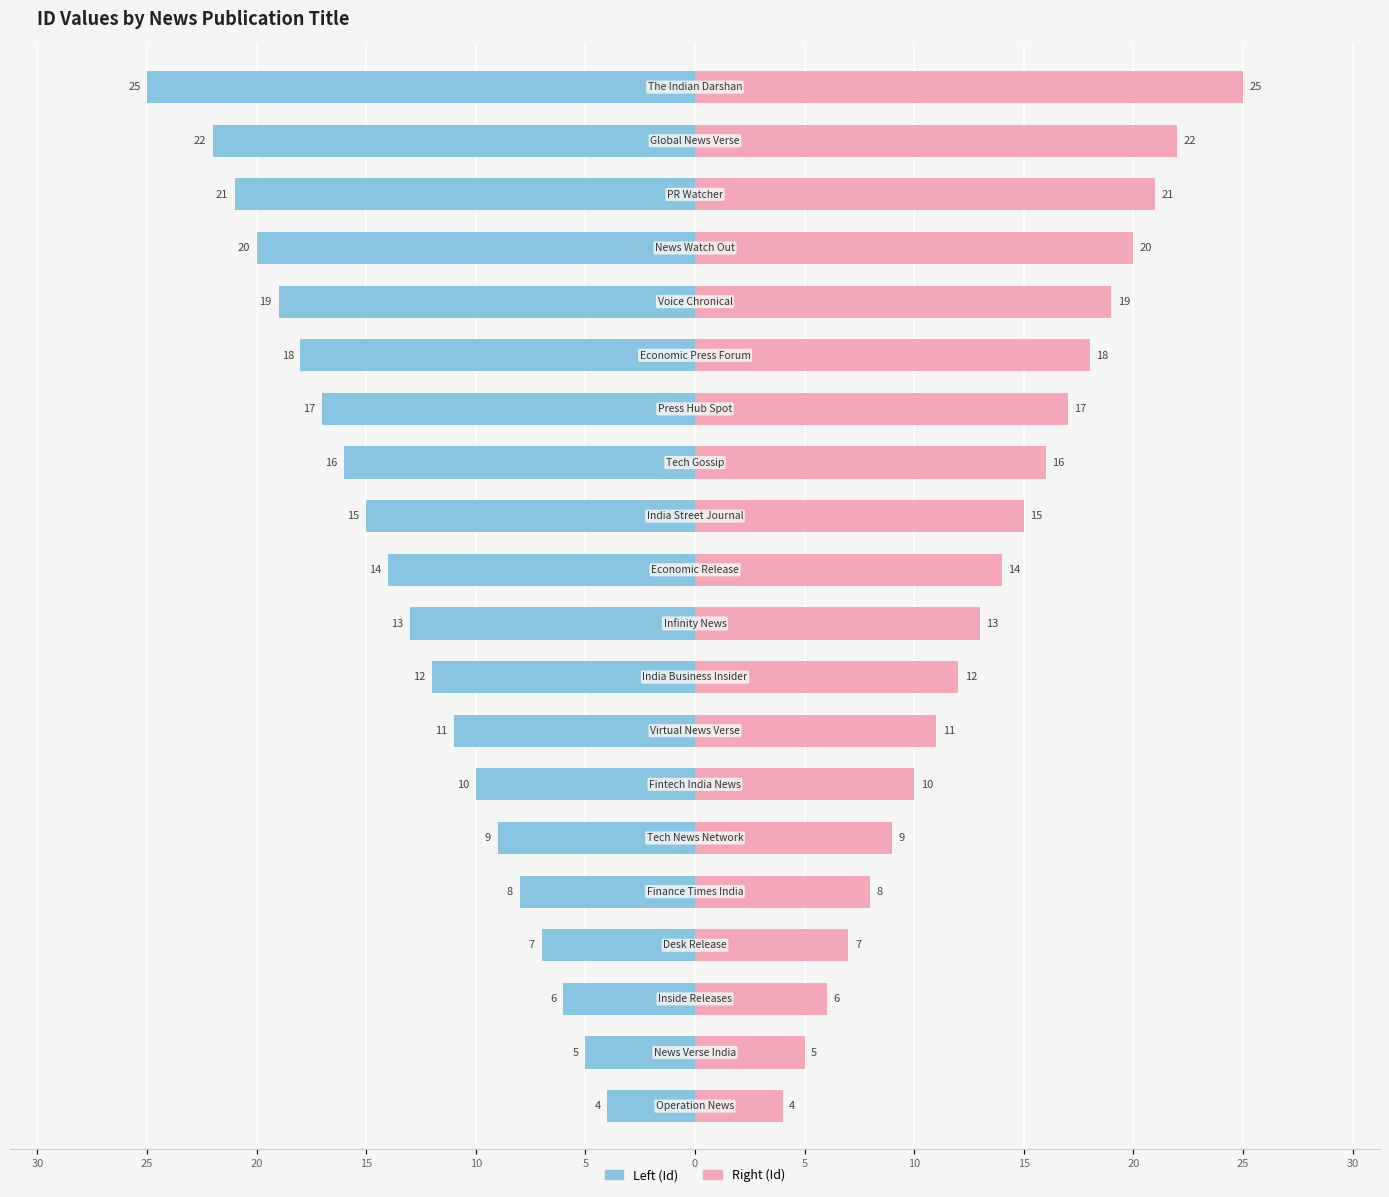

What is the value of the Left (Id) bar at the 18th from the left?

-21